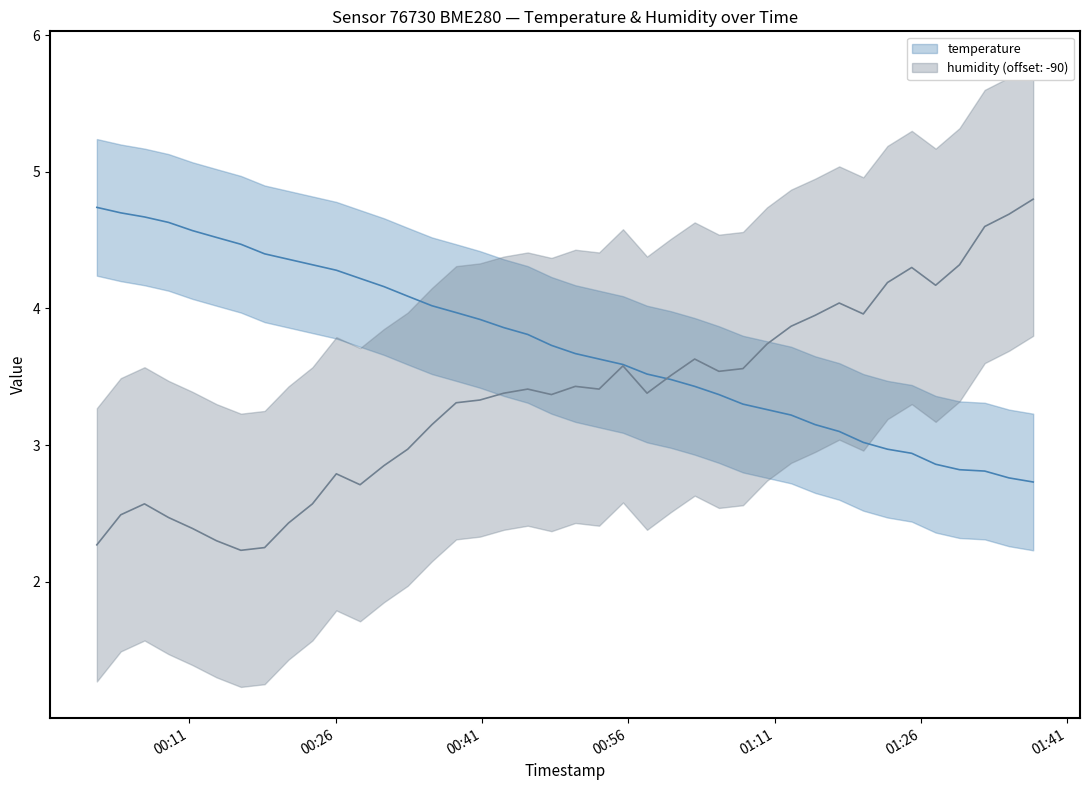

Reading left to right, extract all data points from this chart.

temperature: 4.7	4.7	4.7	4.6	4.6	4.5	4.5	4.4	4.4	4.3	4.3	4.2	4.2	4.1	4.0	4.0	3.9	3.9	3.8	3.7	3.7	3.6	3.6	3.5	3.5	3.4	3.4	3.3	3.3	3.2	3.1	3.1	3.0	3.0	2.9	2.9	2.8	2.8	2.8	2.7
humidity: 2.3	2.5	2.6	2.5	2.4	2.3	2.2	2.2	2.4	2.6	2.8	2.7	2.8	3.0	3.2	3.3	3.3	3.4	3.4	3.4	3.4	3.4	3.6	3.4	3.5	3.6	3.5	3.6	3.7	3.9	4.0	4.0	4.0	4.2	4.3	4.2	4.3	4.6	4.7	4.8